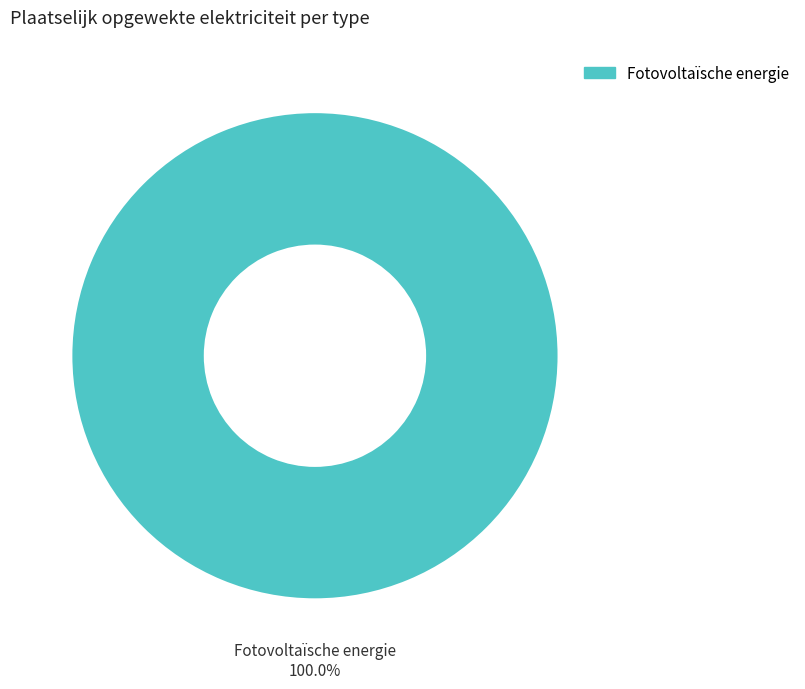

Is there a majority slice in this chart?

Yes